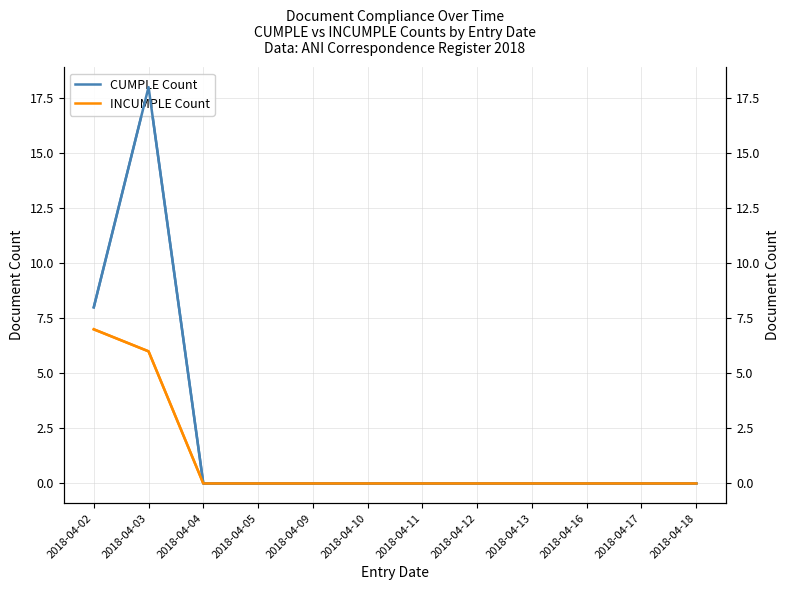

Reading left to right, transcribe all the data shown in this chart.

CUMPLE Count: 2018-04-02=8	2018-04-03=18	2018-04-04=0	2018-04-05=0	2018-04-09=0	2018-04-10=0	2018-04-11=0	2018-04-12=0	2018-04-13=0	2018-04-16=0	2018-04-17=0	2018-04-18=0
INCUMPLE Count: 2018-04-02=7	2018-04-03=6	2018-04-04=0	2018-04-05=0	2018-04-09=0	2018-04-10=0	2018-04-11=0	2018-04-12=0	2018-04-13=0	2018-04-16=0	2018-04-17=0	2018-04-18=0